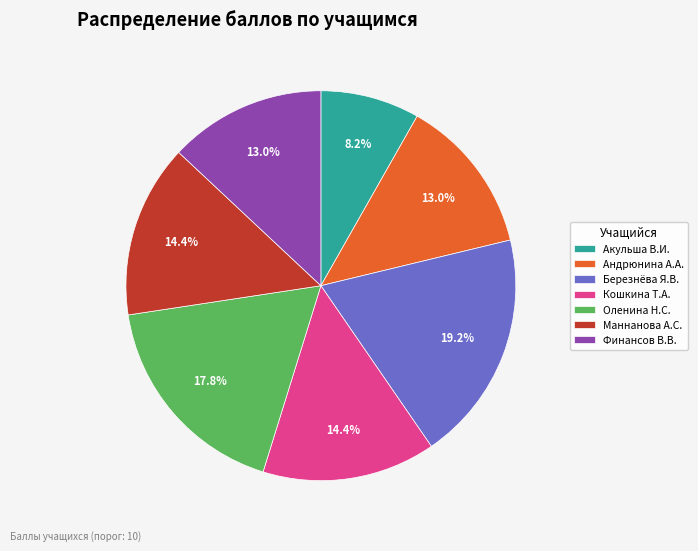

What is the largest slice in the pie chart?

Березнёва Я.В.